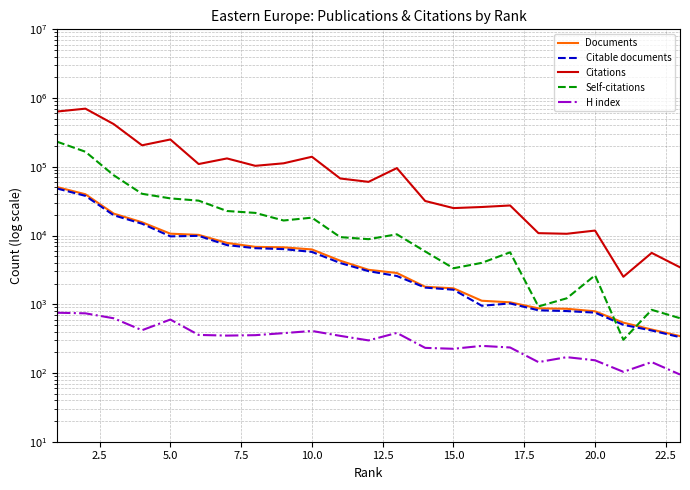

At how many categories does at least one series exceed 532366?

2